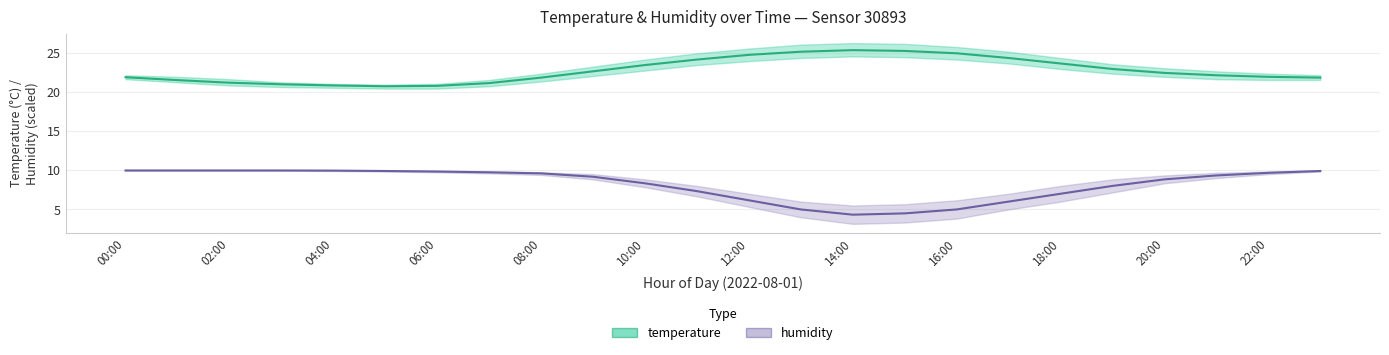

What is the lowest value of the temperature series?

20.7